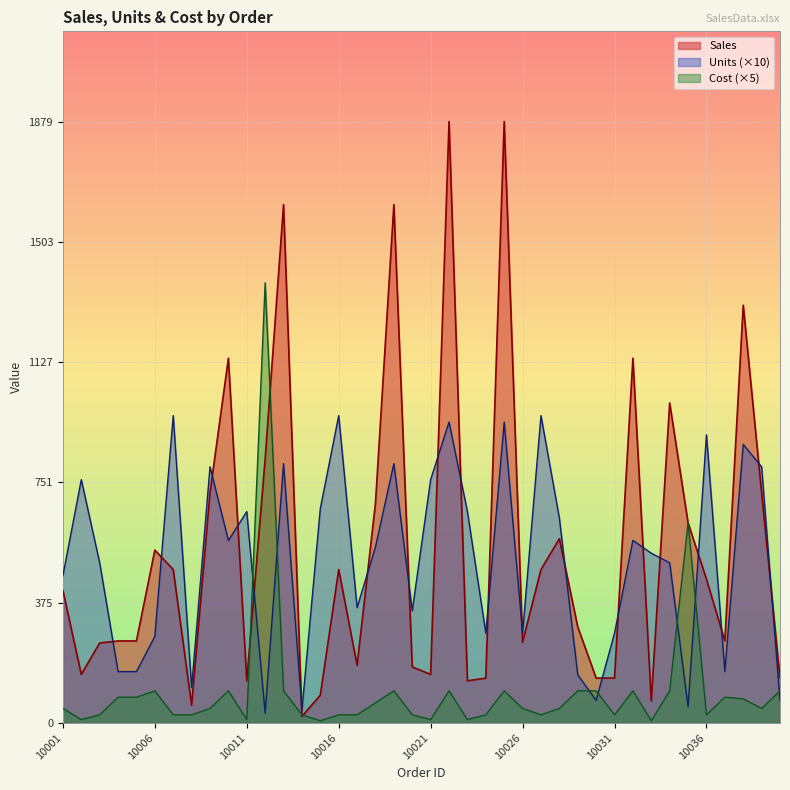

True or false: Cost and Units cross at least once.

True